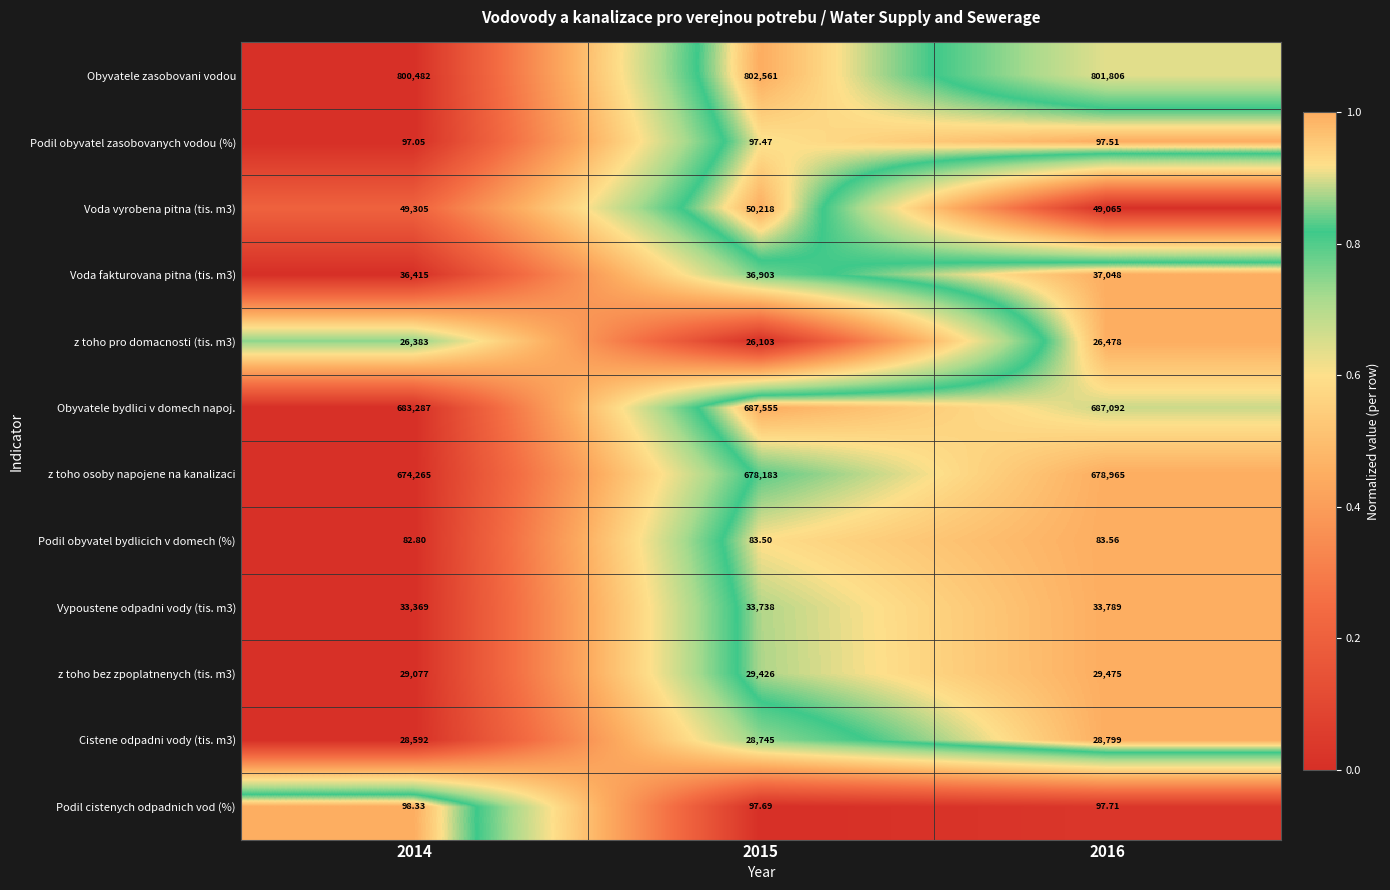

Between 2014 and 2016, which series saw the biggest shift?

z toho osoby napojene na kanalizaci